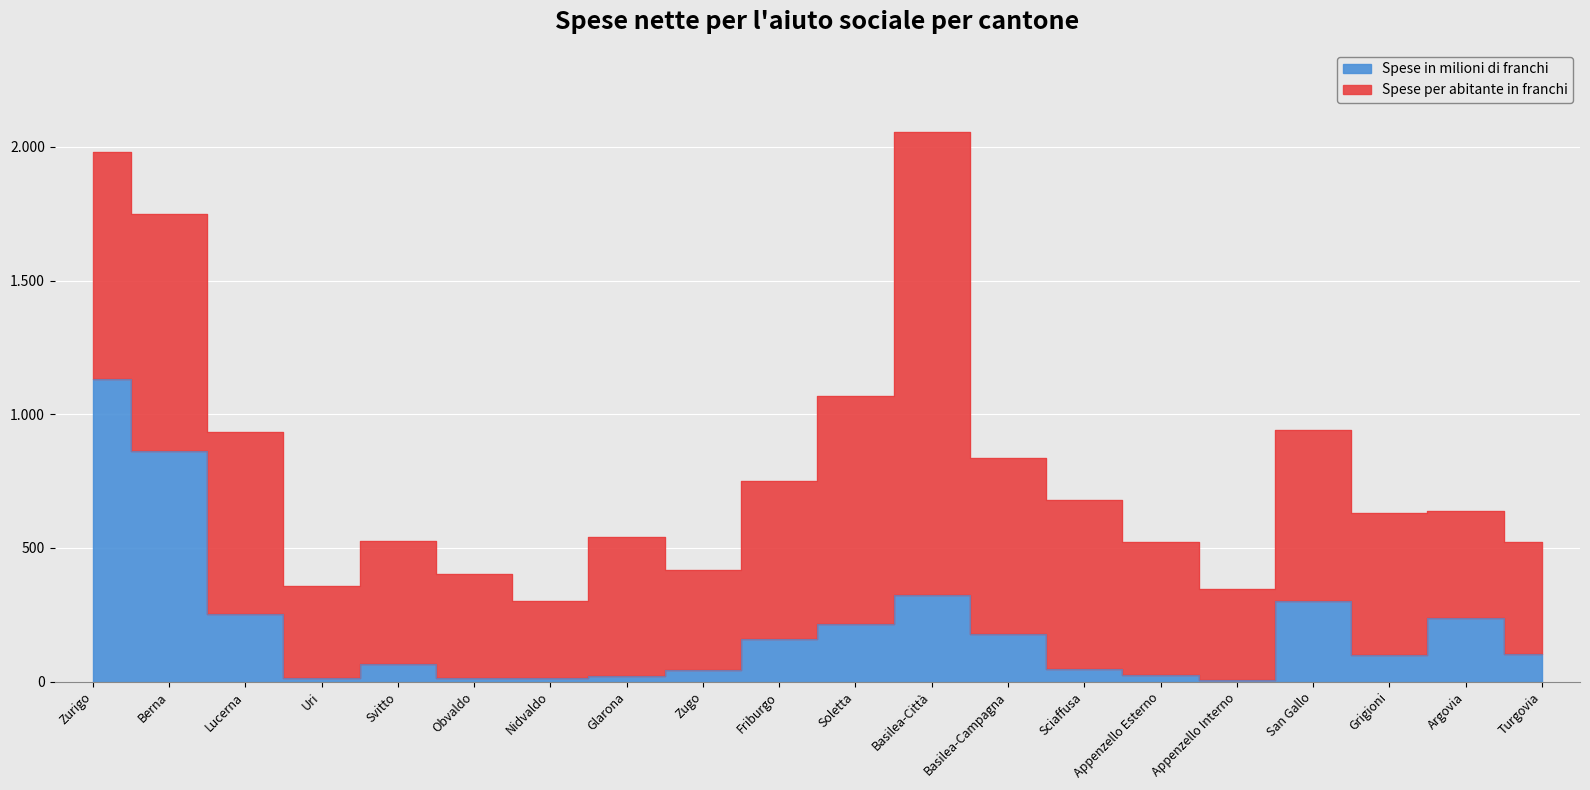

Which category has the lowest value across all series?

Appenzello Interno